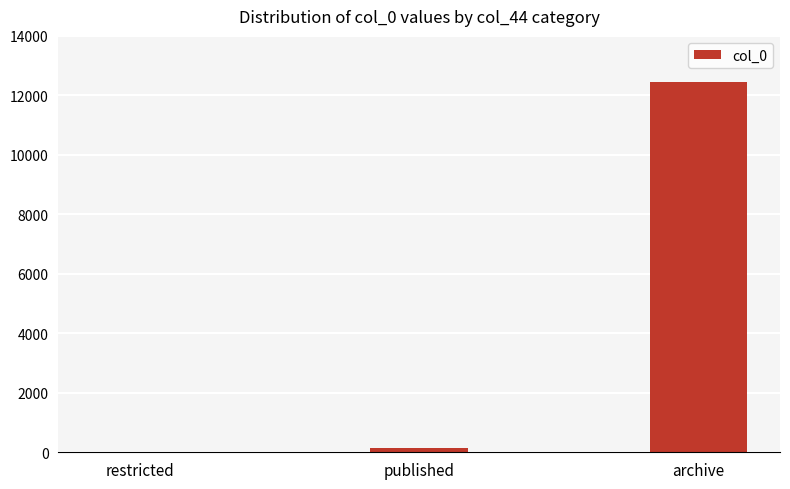

Where is the data nearest to the value 6236?

published